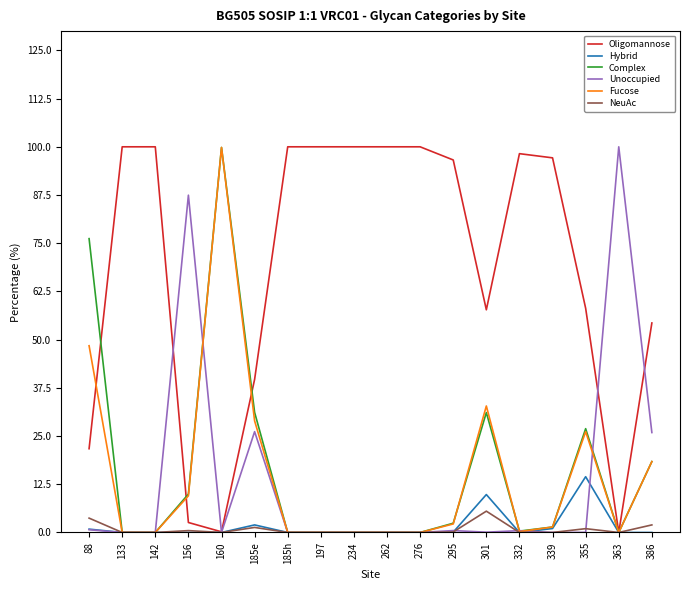

Between 234 and 386, which series saw the biggest shift?

Oligomannose